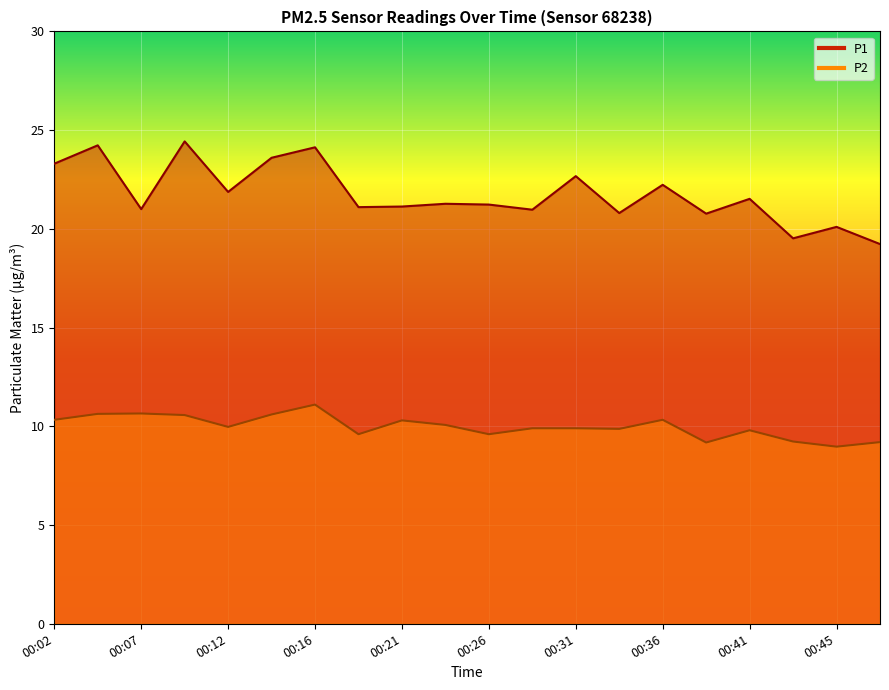

In P1, how many points are lower than both neighbors (excluding endpoints)?

7